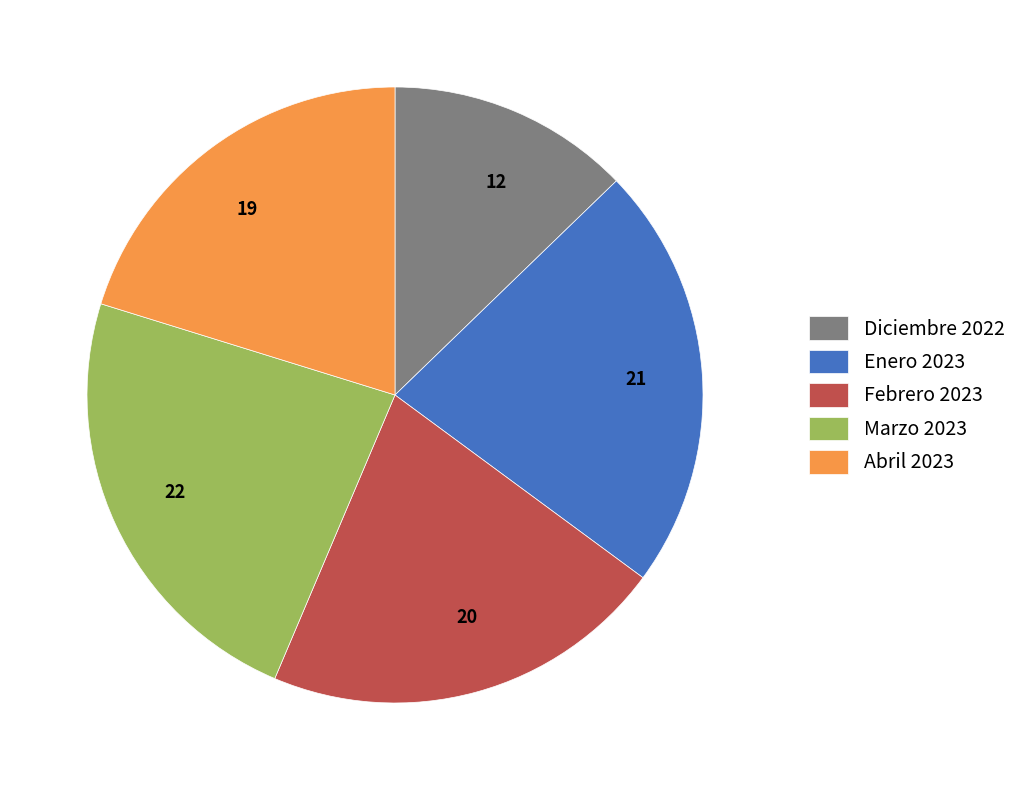

Do 21 and 22 together represent more than half of the pie?

No